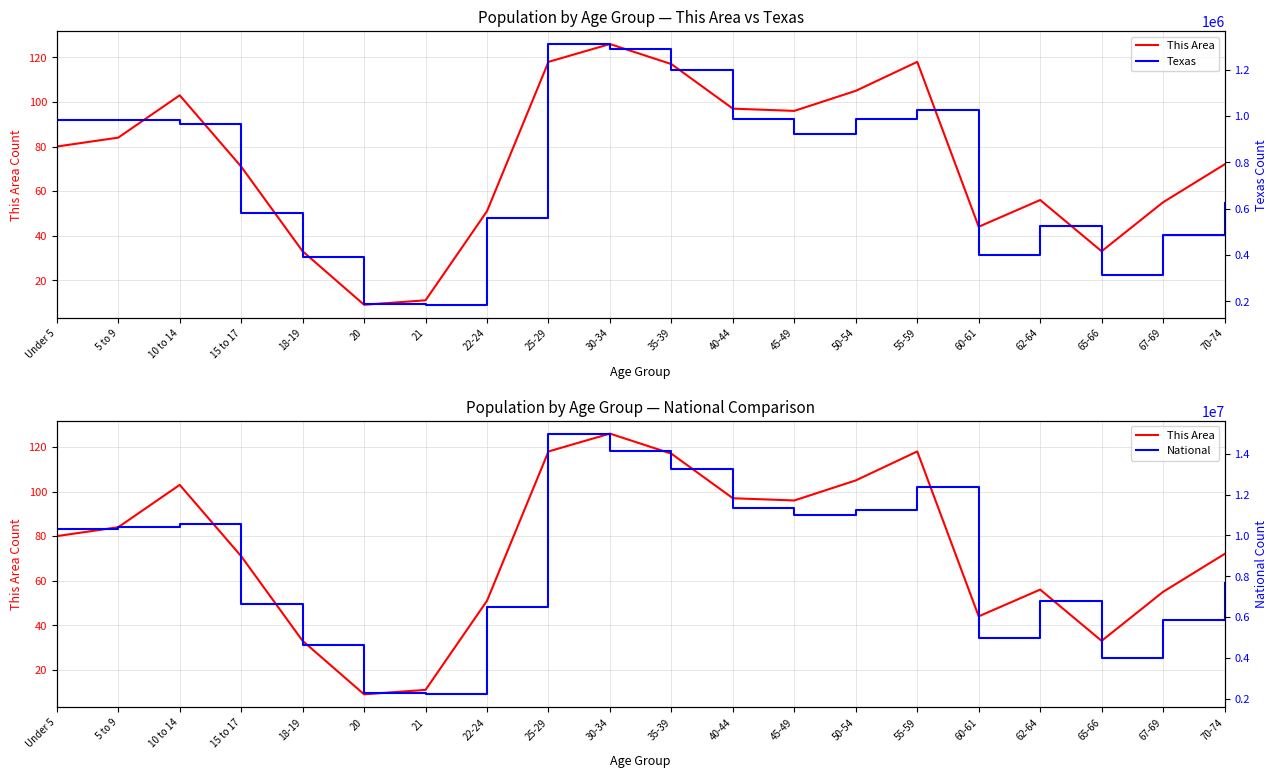

Reading left to right, what are all the values shown in this chart?

This Area: Under 5=80	5 to 9=84	10 to 14=103	15 to 17=71	18-19=33	20=9	21=11	22-24=51	25-29=118	30-34=126	35-39=117	40-44=97	45-49=96	50-54=105	55-59=118	60-61=44	62-64=56	65-66=33	67-69=55	70-74=72
Texas: Under 5=984149	5 to 9=983814	10 to 14=962866	15 to 17=579420	18-19=389266	20=189570	21=184652	22-24=558131	25-29=1310247	30-34=1289654	35-39=1198432	40-44=987321	45-49=923456	50-54=987654	55-59=1023456	60-61=398765	62-64=523456	65-66=312345	67-69=487654	70-74=623456
National: Under 5=10319427	5 to 9=10389638	10 to 14=10579862	15 to 17=6656209	18-19=4647457	20=2308319	21=2223198	22-24=6482659	25-29=14982345	30-34=14123456	35-39=13234567	40-44=11345678	45-49=10987654	50-54=11234567	55-59=12345678	60-61=4987654	62-64=6789012	65-66=3987654	67-69=5876543	70-74=7654321